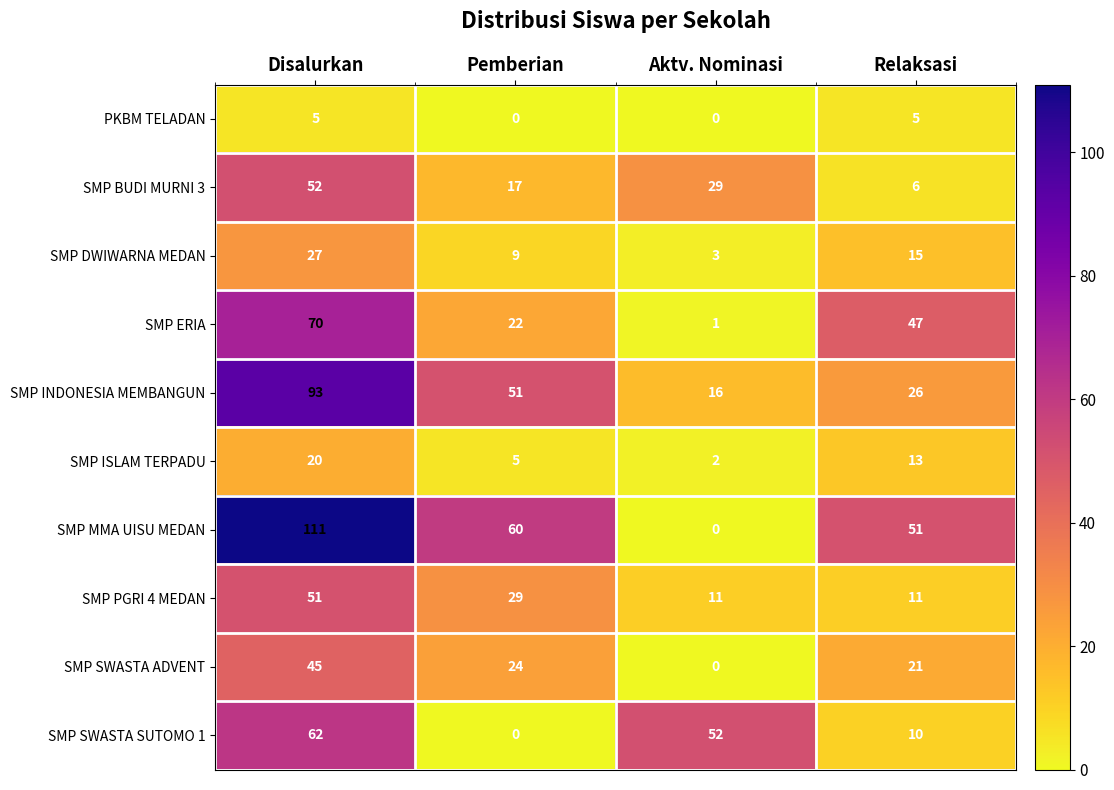

At how many categories does at least one series exceed 37?

4